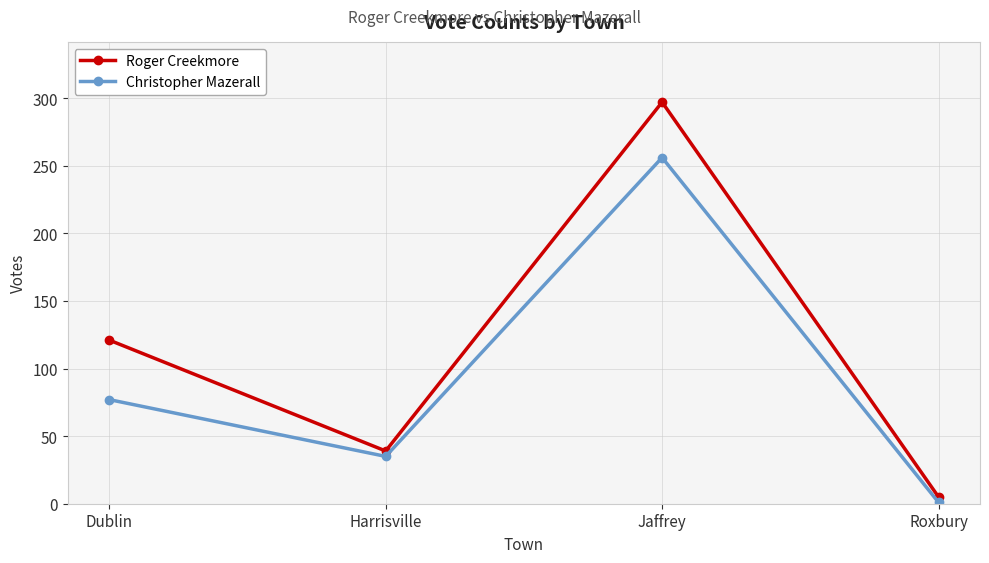

True or false: Roger Creekmore has more than 2 interior local peaks.

False